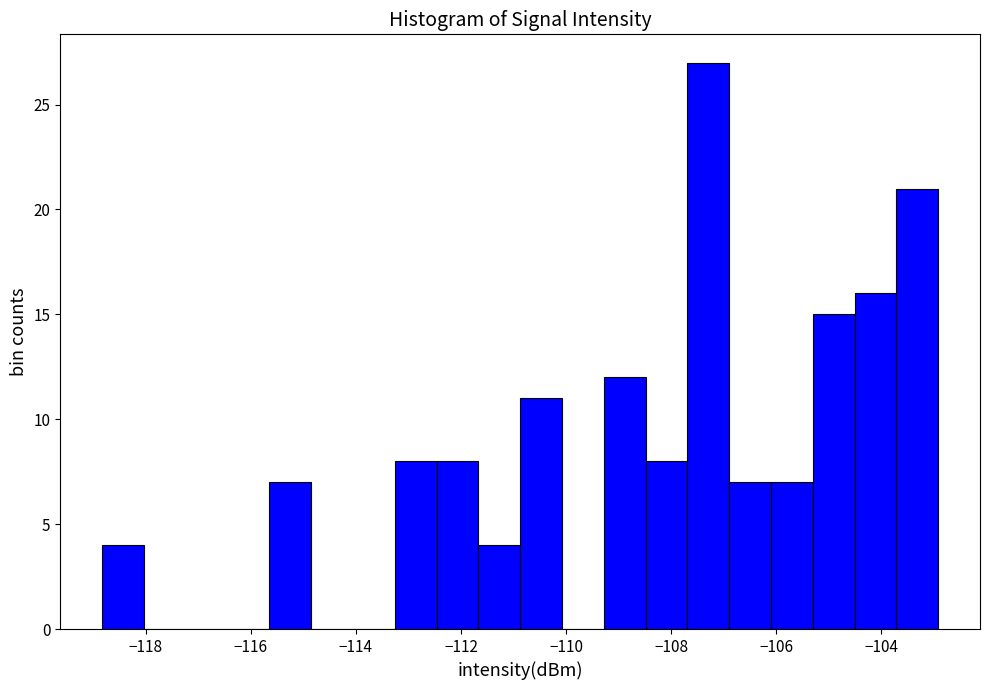

Around what value on the x-axis is the tallest bar? Give the approximate position of its centre, as read against the axis.

-107.2